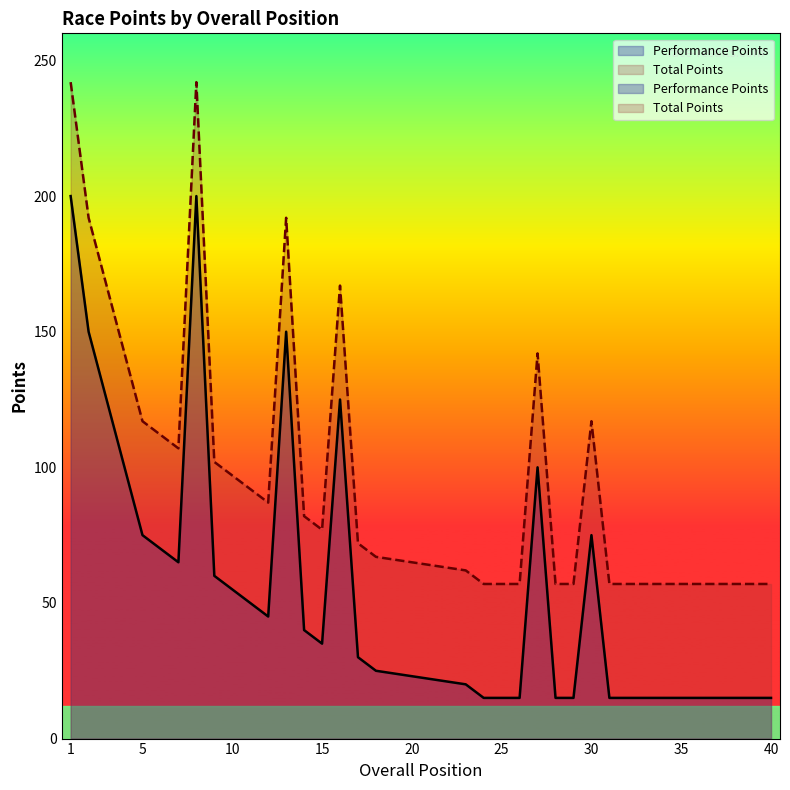

How many interior local valleys does the Total Points series have?

3